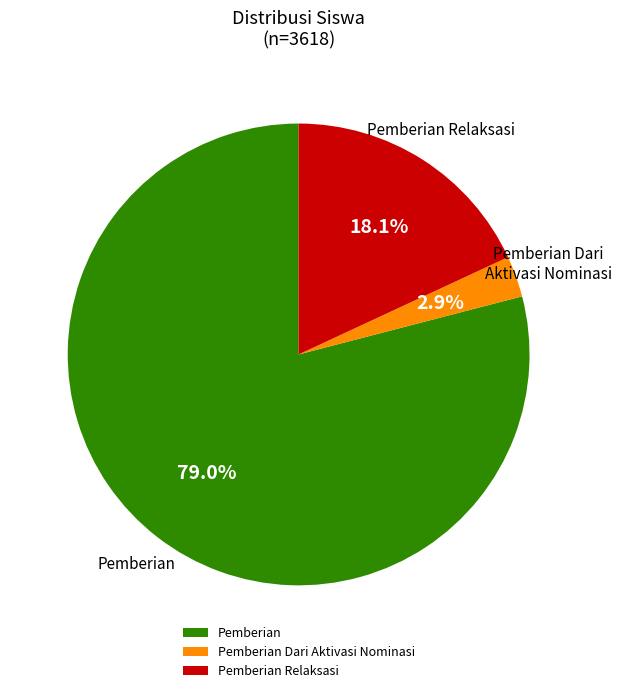

Combined, what portion of the pie is Pemberian Relaksasi and Pemberian?

97.1%